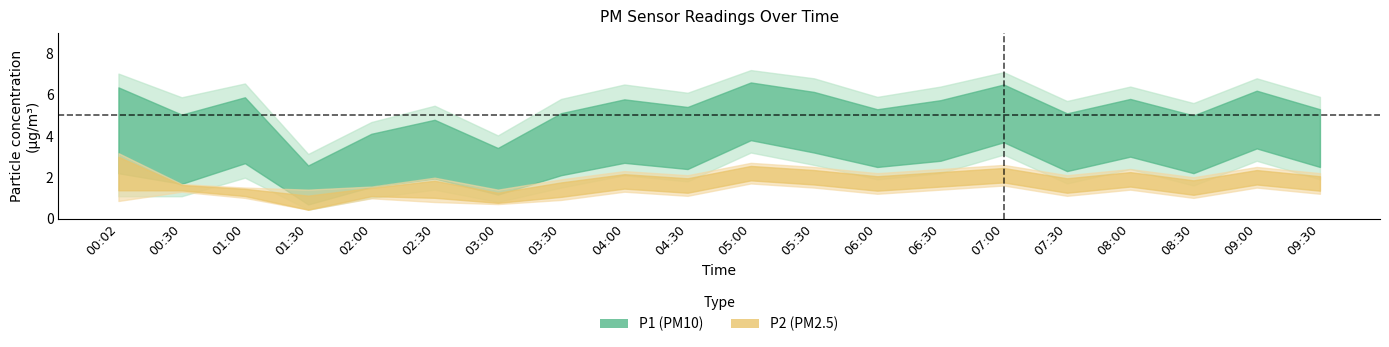

Where is the first local minimum for P1_upper?

00:30